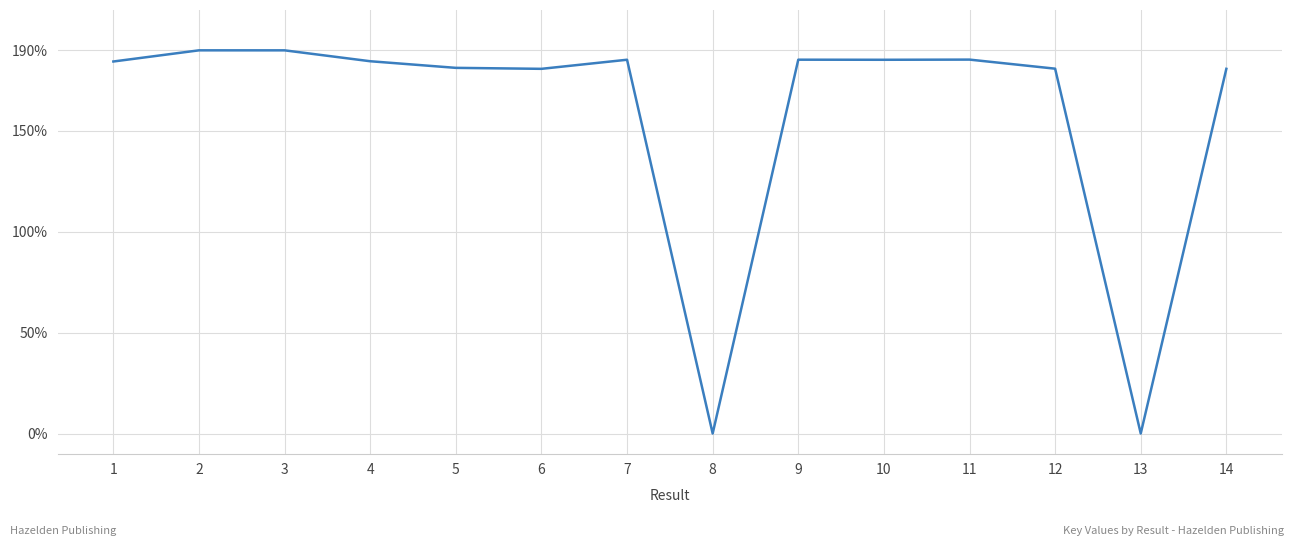

The value at 3 is 190.0. True or false?

True